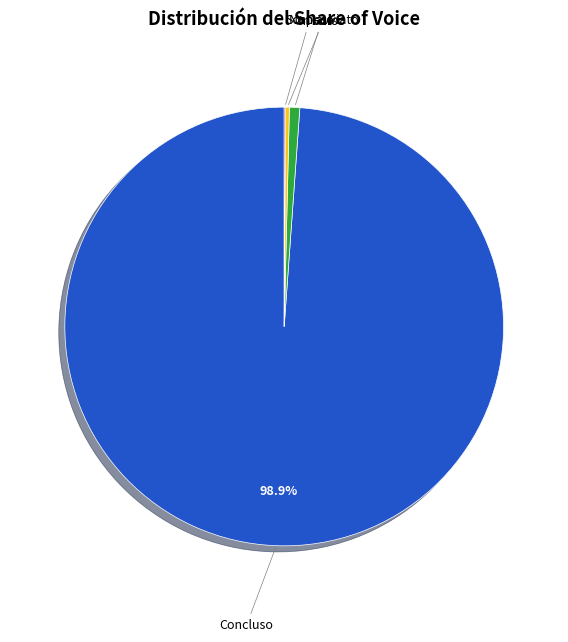

Is there any slice that represents more than half of the pie?

Yes